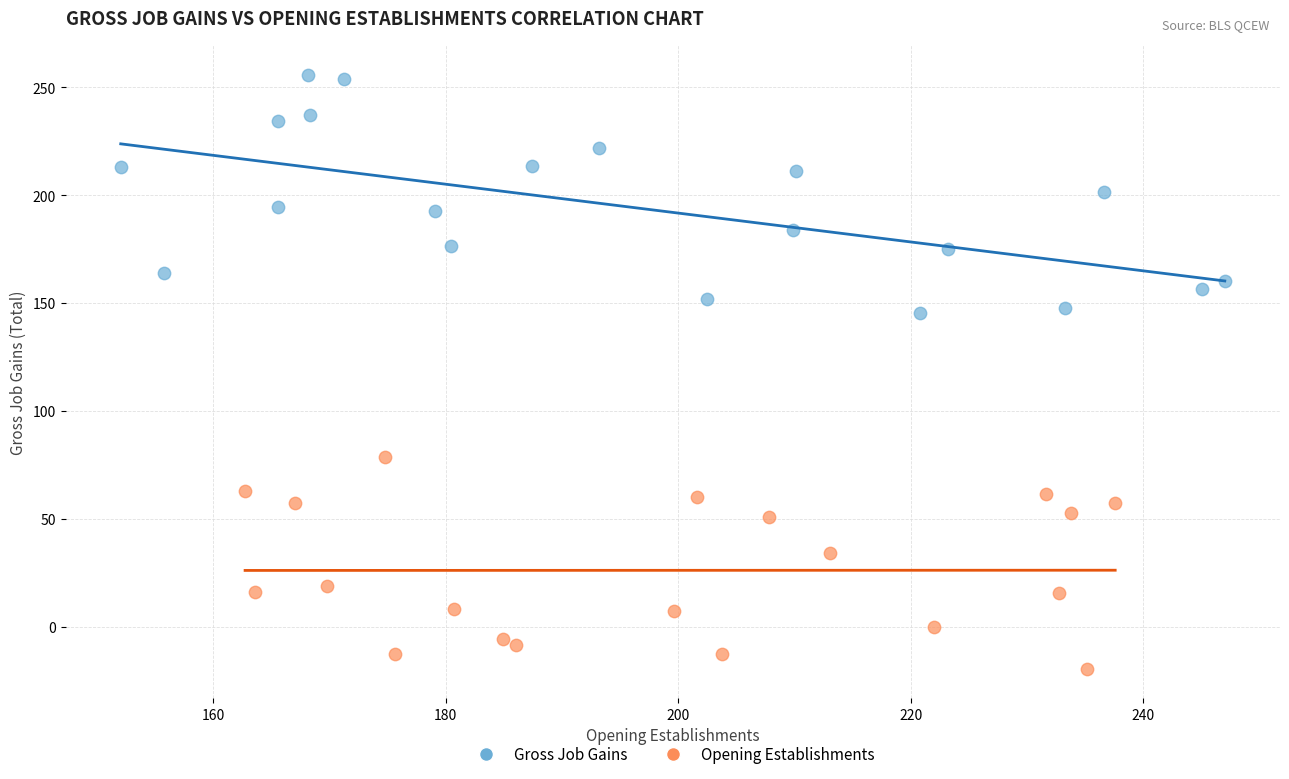

Which series contains the highest Y value?

Gross Job Gains